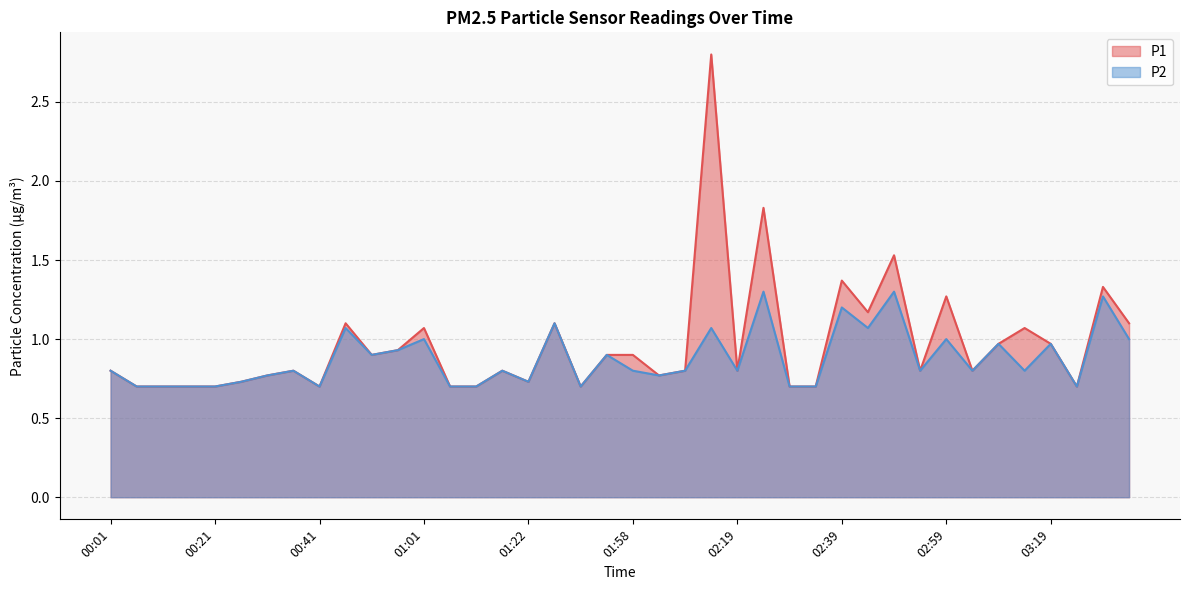

How many interior local valleys does the P1 series have?

10